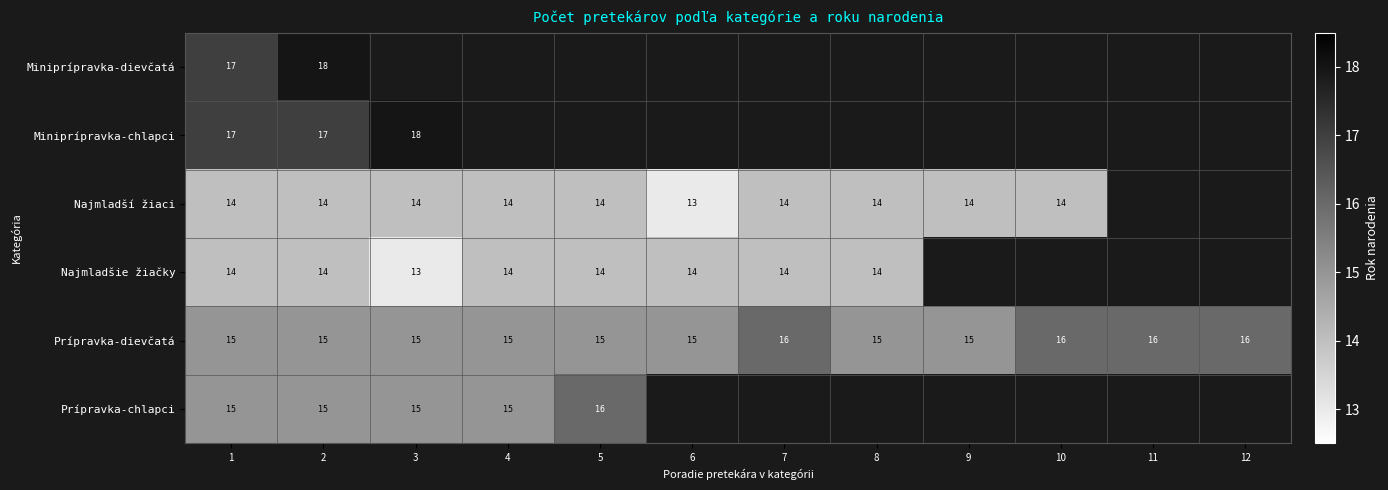

At which category does the chart reach its peak across all series?

2